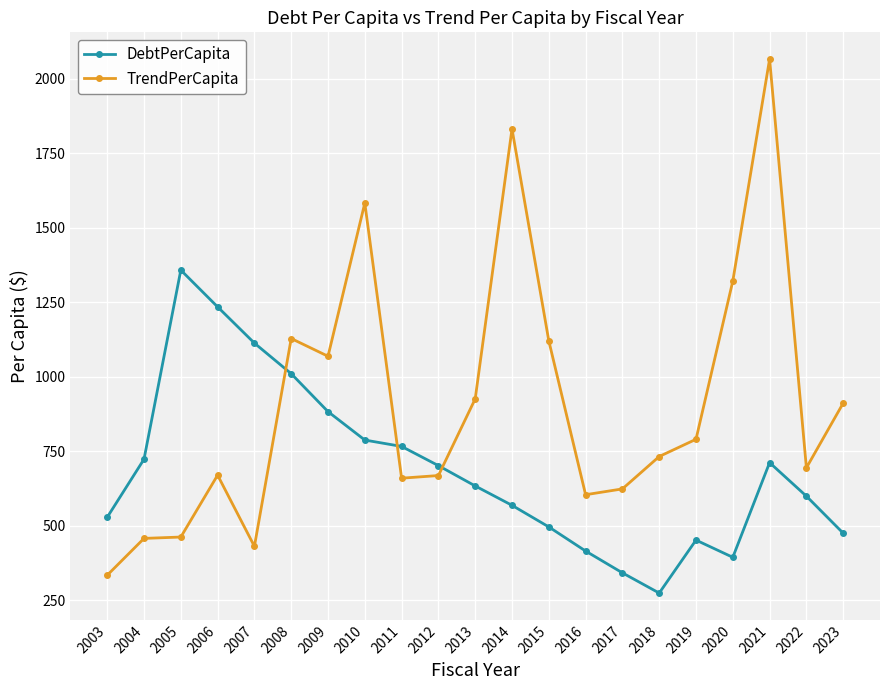

Which series changed the most between 2008 and 2013?

DebtPerCapita